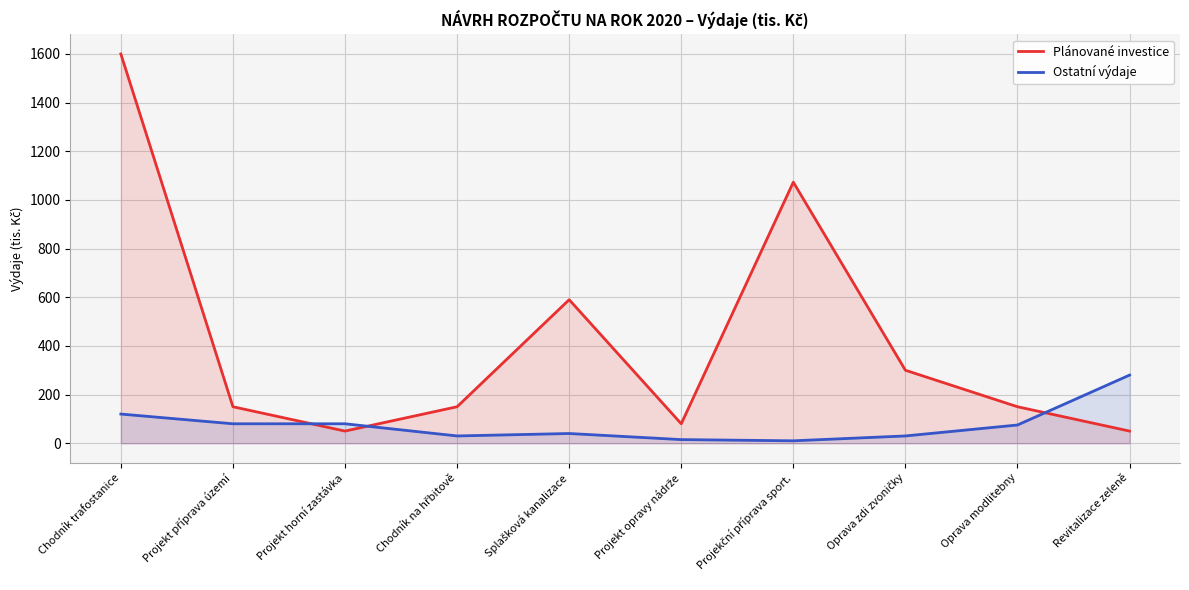

The value of Ostatní výdaje at Oprava zdi zvoničky is 30.0. True or false?

True